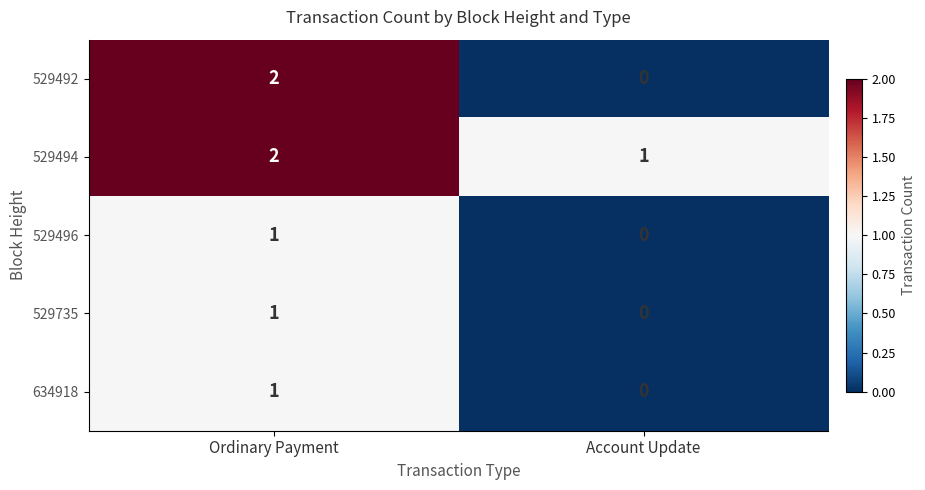

Reading left to right, list all the values displayed in this chart.

529492: Ordinary Payment=2	Account Update=0
529494: Ordinary Payment=2	Account Update=1
529496: Ordinary Payment=1	Account Update=0
529735: Ordinary Payment=1	Account Update=0
634918: Ordinary Payment=1	Account Update=0